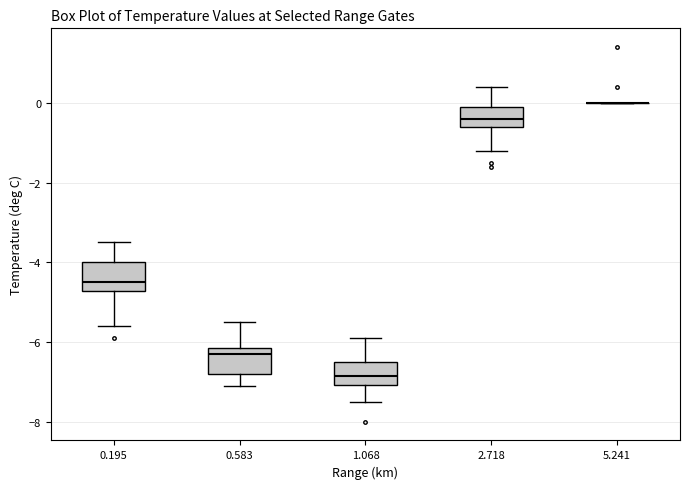

Reading left to right, read every box against the y-axis: the position of its median line, the range the box covers, and the ends of its whiskers. The values are not printed on the chart, so give them approximately, as read against the axis.

0.195: median -4.4, box -4.8 to -4.0, whiskers -5.6 to -3.4
0.583: median -6.2 (just below the box's upper edge), box -6.8 to -6.2, whiskers -7.0 to -5.4
1.068: median -6.8, box -7.0 to -6.4, whiskers -7.4 to -5.8
2.718: median -0.4, box -0.6 to 0.0, whiskers -1.2 to 0.4
5.241: box collapsed to a line at 0.0, whiskers 0.0 to 0.0